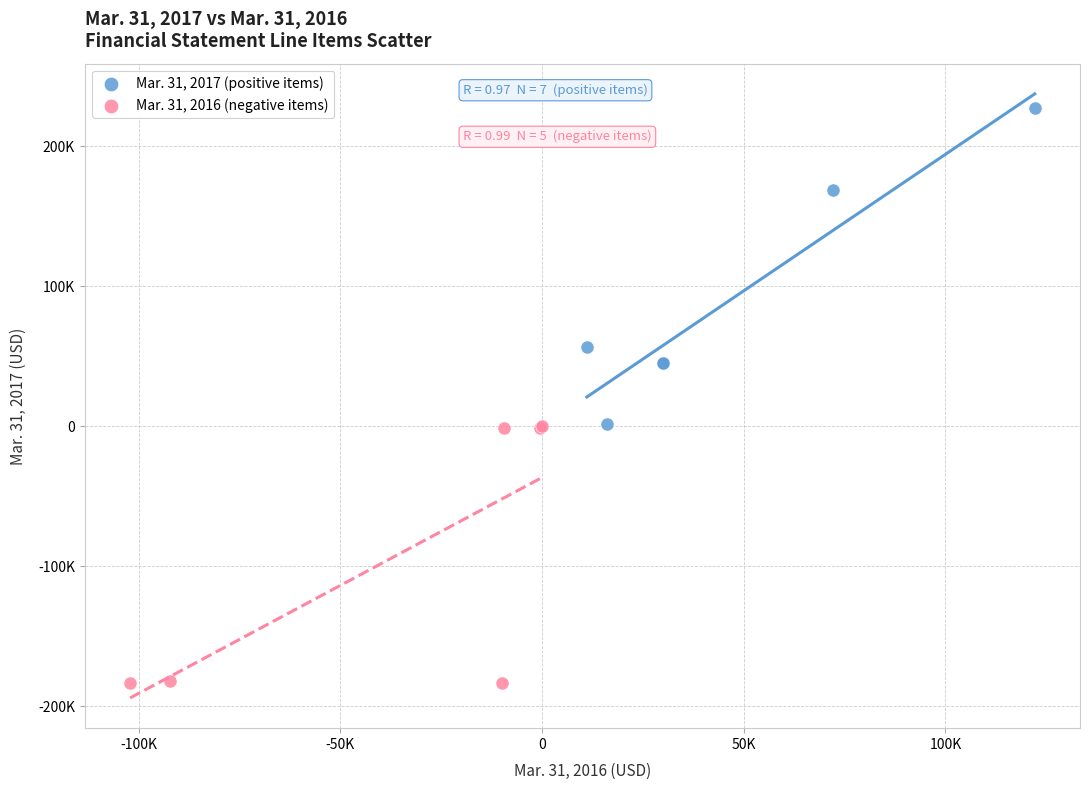

Which series reaches the minimum Y coordinate?

Mar. 31, 2016 (negative items)